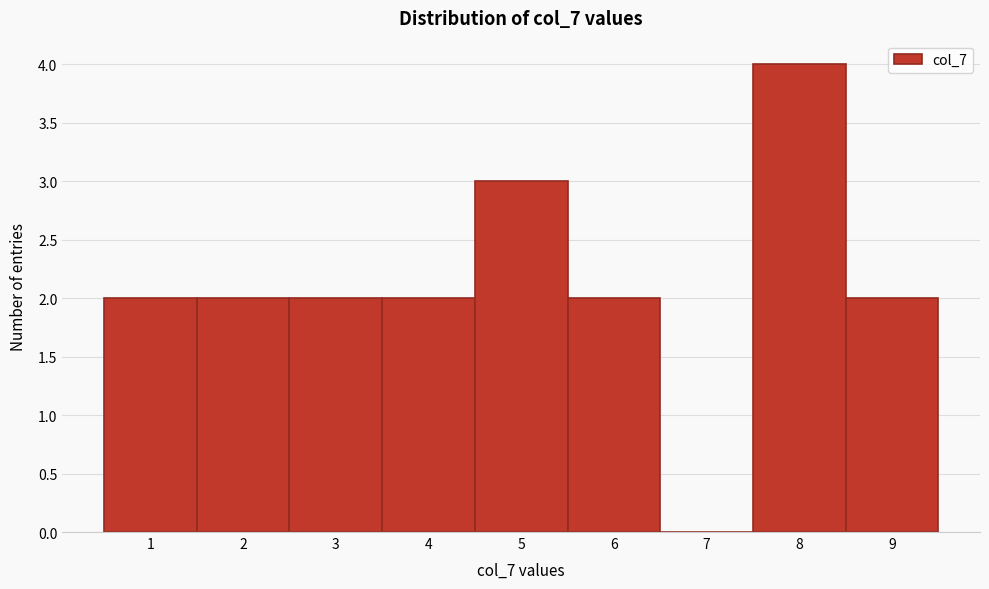

Reading left to right, what are all the values shown in this chart?

1=2	2=2	3=2	4=2	5=3	6=2	7=0	8=4	9=2